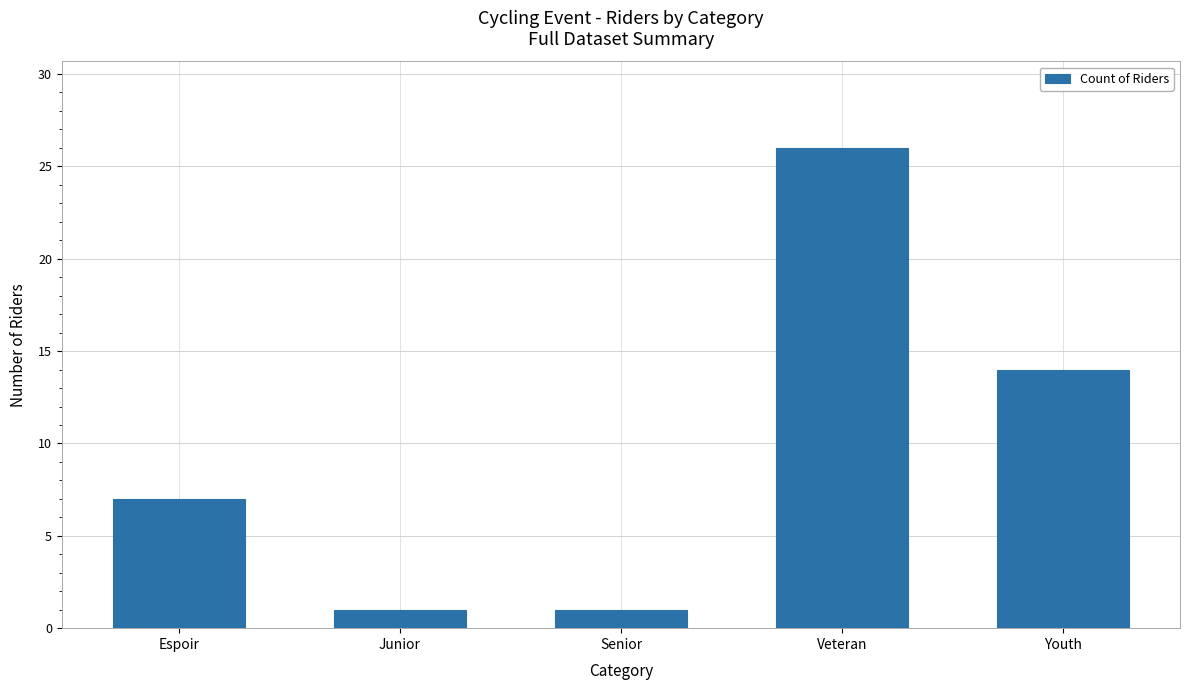

How many data points are less than 7?

2